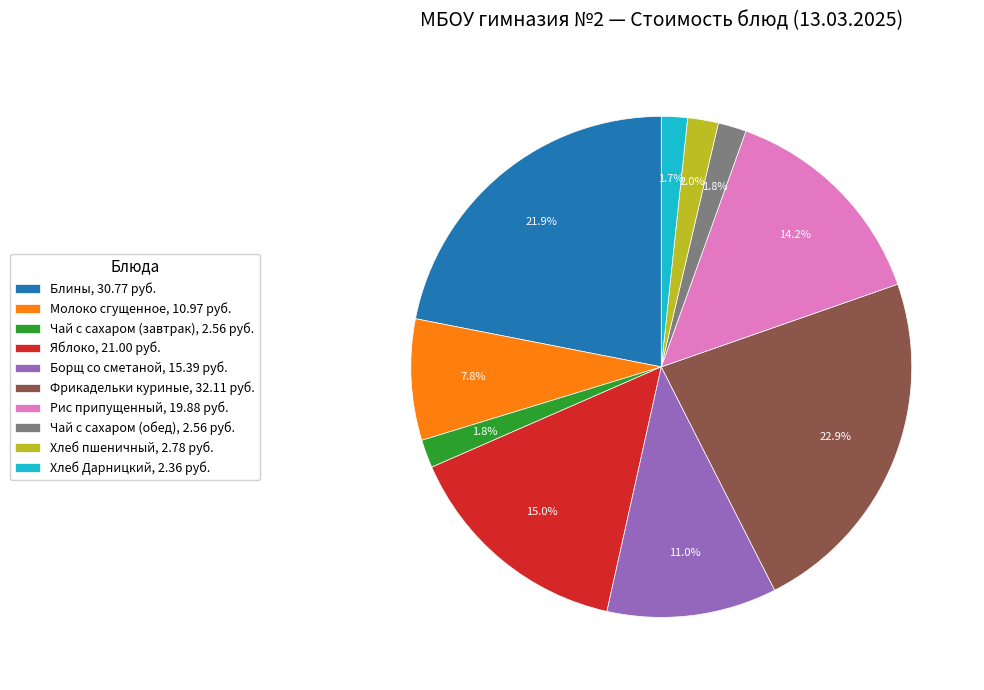

The Молоко сгущенное slice represents 22% of the pie. True or false?

False